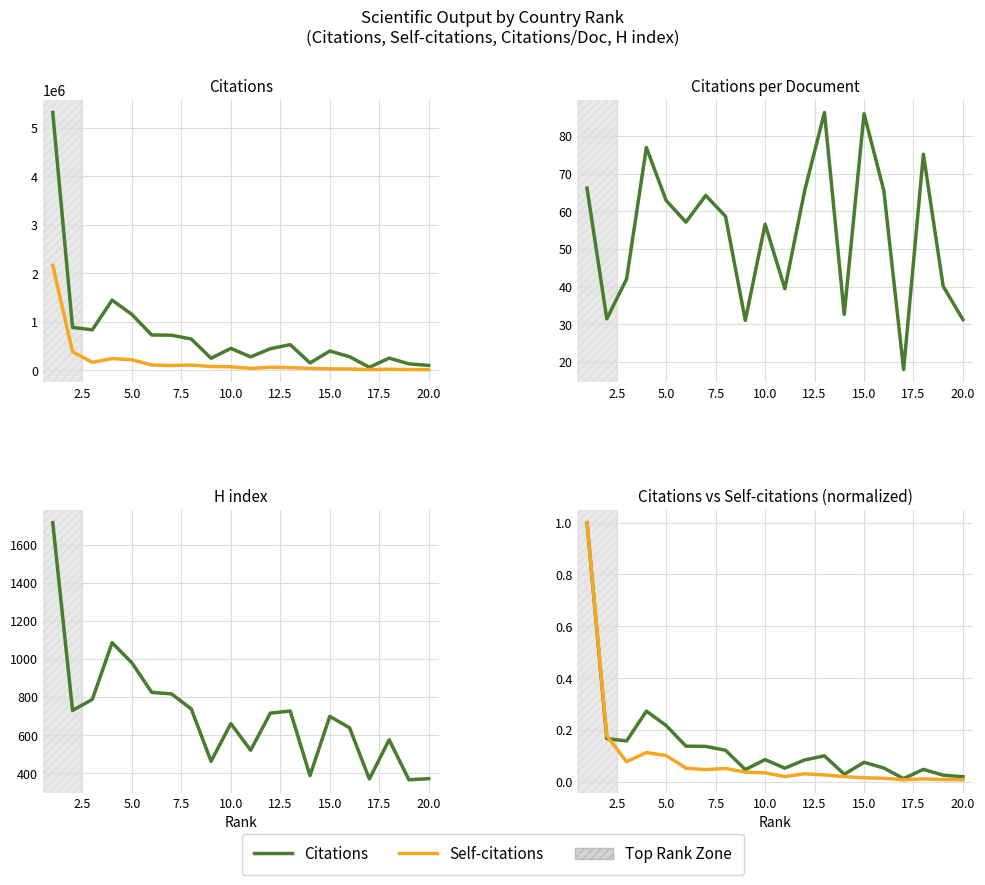

Which series has the largest total across all categories?

Citations